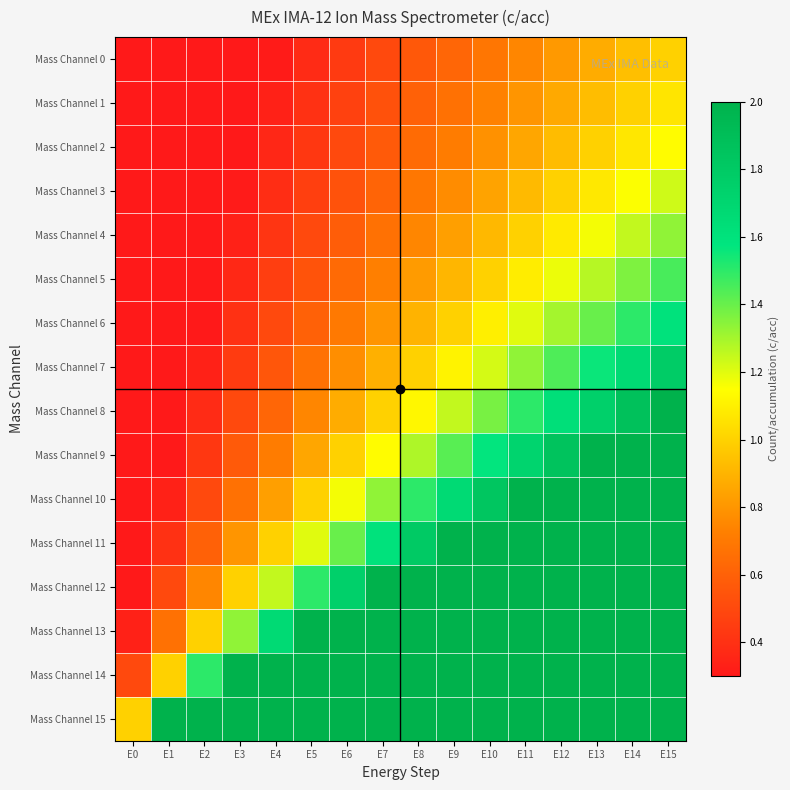

What is the spread (max minus min) of values at E6?

6.6